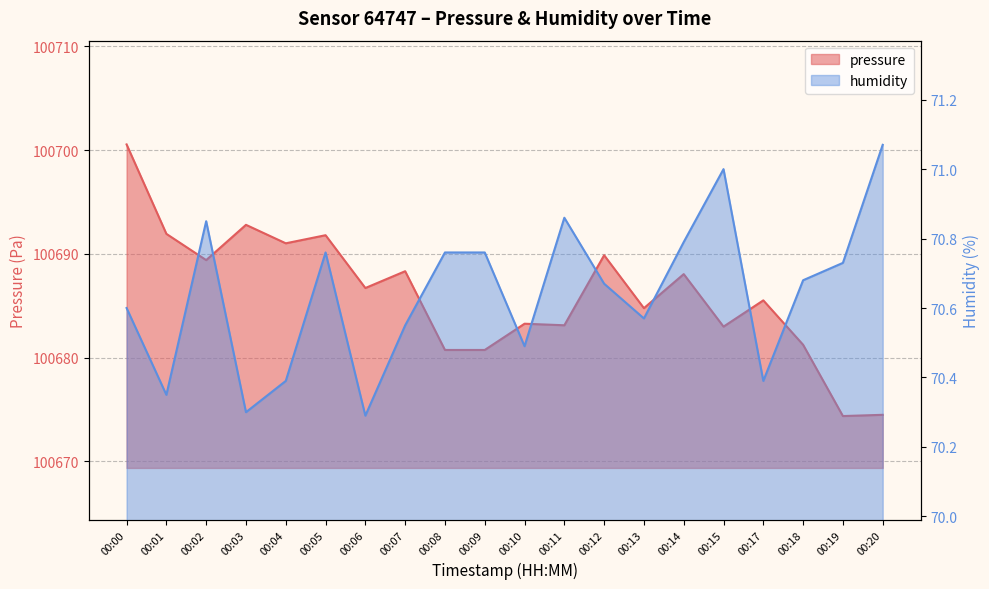

Between 00:07 and 00:14, which series saw the biggest shift?

pressure